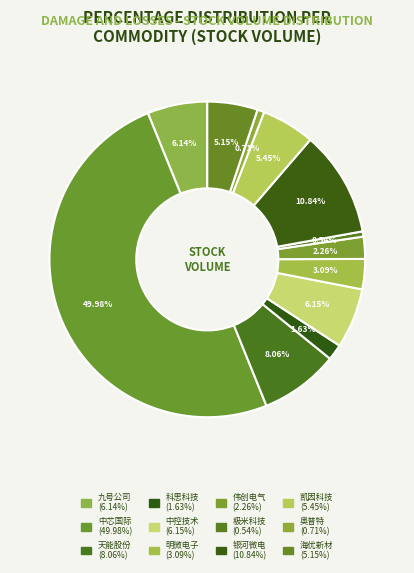

Count the number of slices in the pie.

12